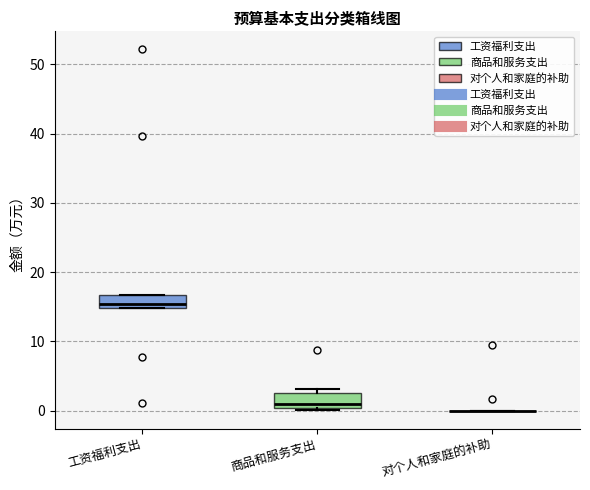

Where does the median line of the box for 商品和服务支出 sit on the y-axis? The values are not printed on the chart, so give them approximately, as read against the axis.

1